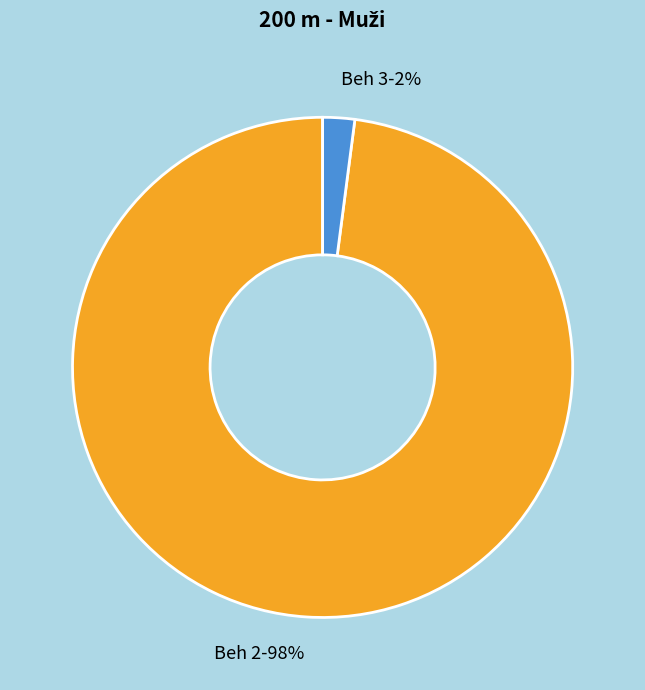

Which category has the biggest portion of the pie?

Beh 2